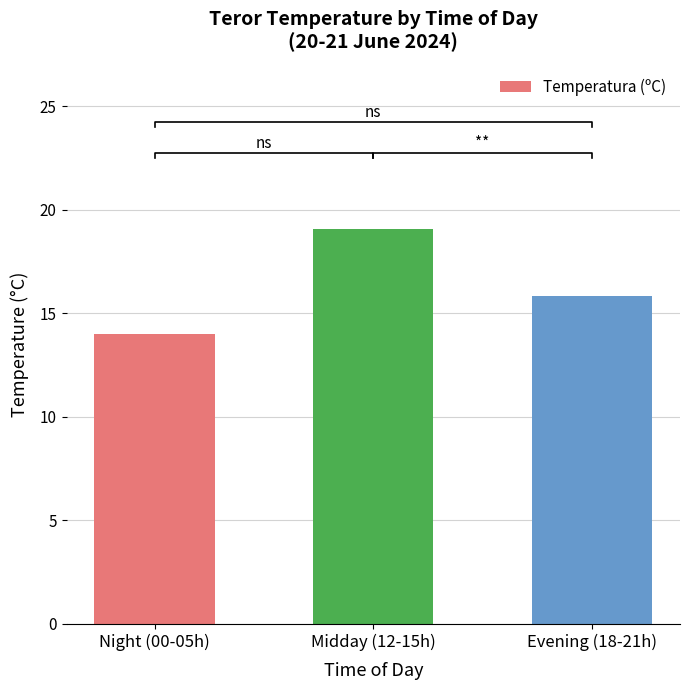

What is the ratio of the value at Evening (18-21h) to the value at Midday (12-15h)?

0.8